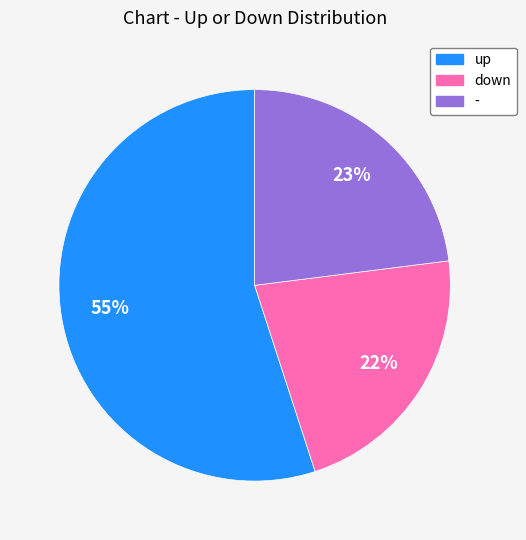

Rank the categories by value from lowest to highest.

down, -, up